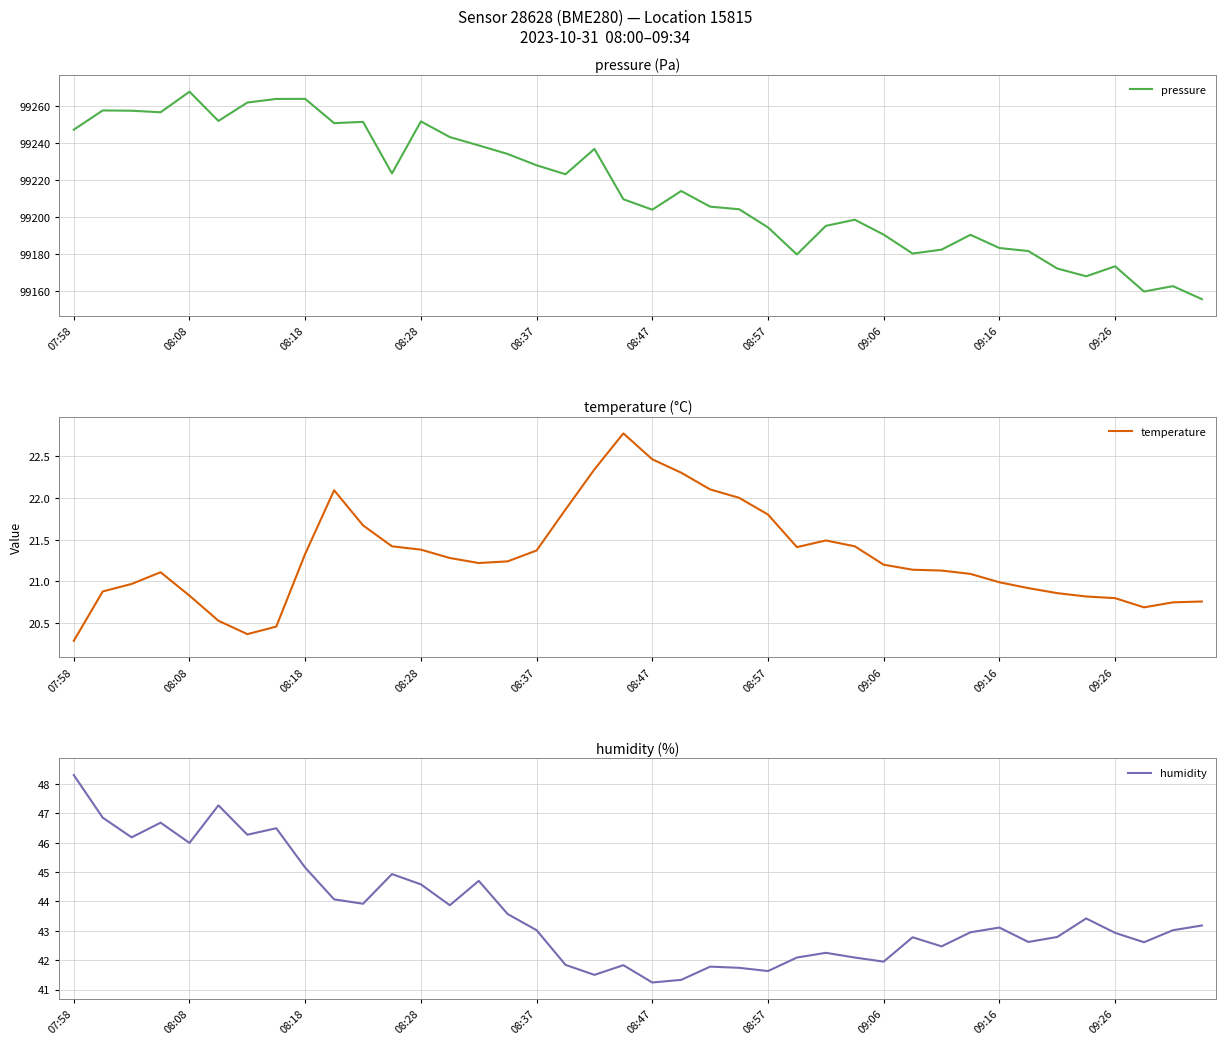

Which series has the largest total across all categories?

pressure